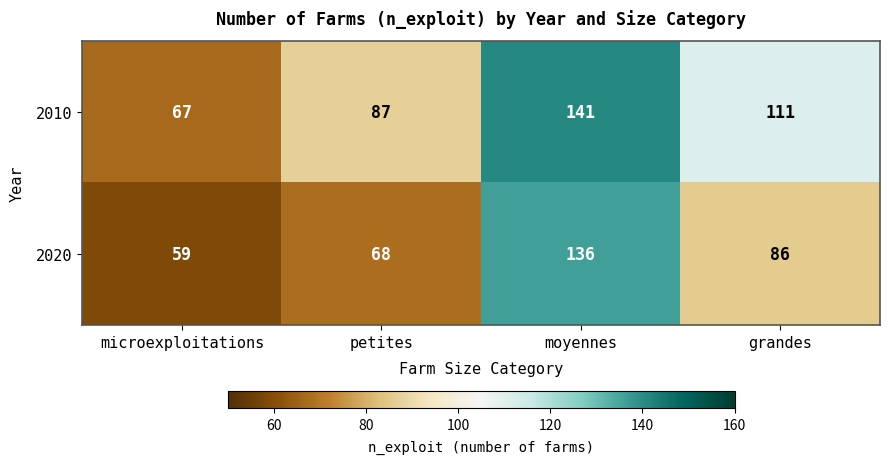

Count the 2020 values in the range 68 to 136.

3